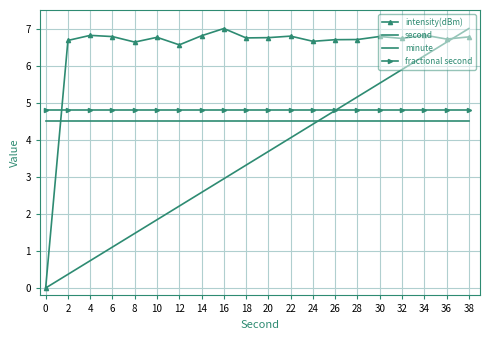

The value of second at 22 is 0.9. True or false?

False